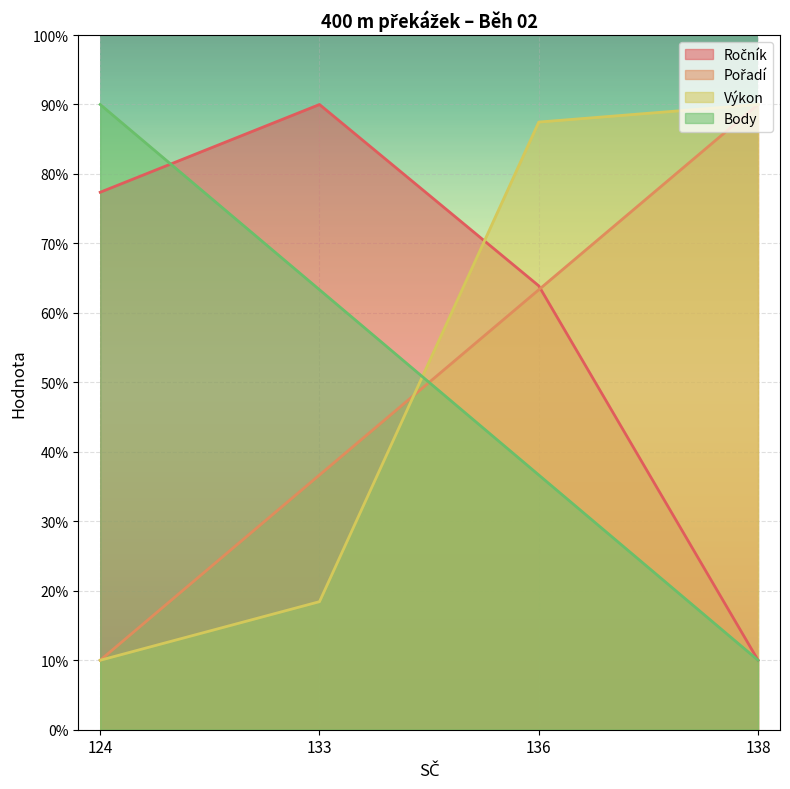

Reading right to left, what are all the values shown in this chart?

Ročník: 10.0	63.9	90.0	77.4
Pořadí: 90.0	63.3	36.7	10.0
Výkon: 90.0	87.5	18.4	10.0
Body: 10.0	36.7	63.3	90.0